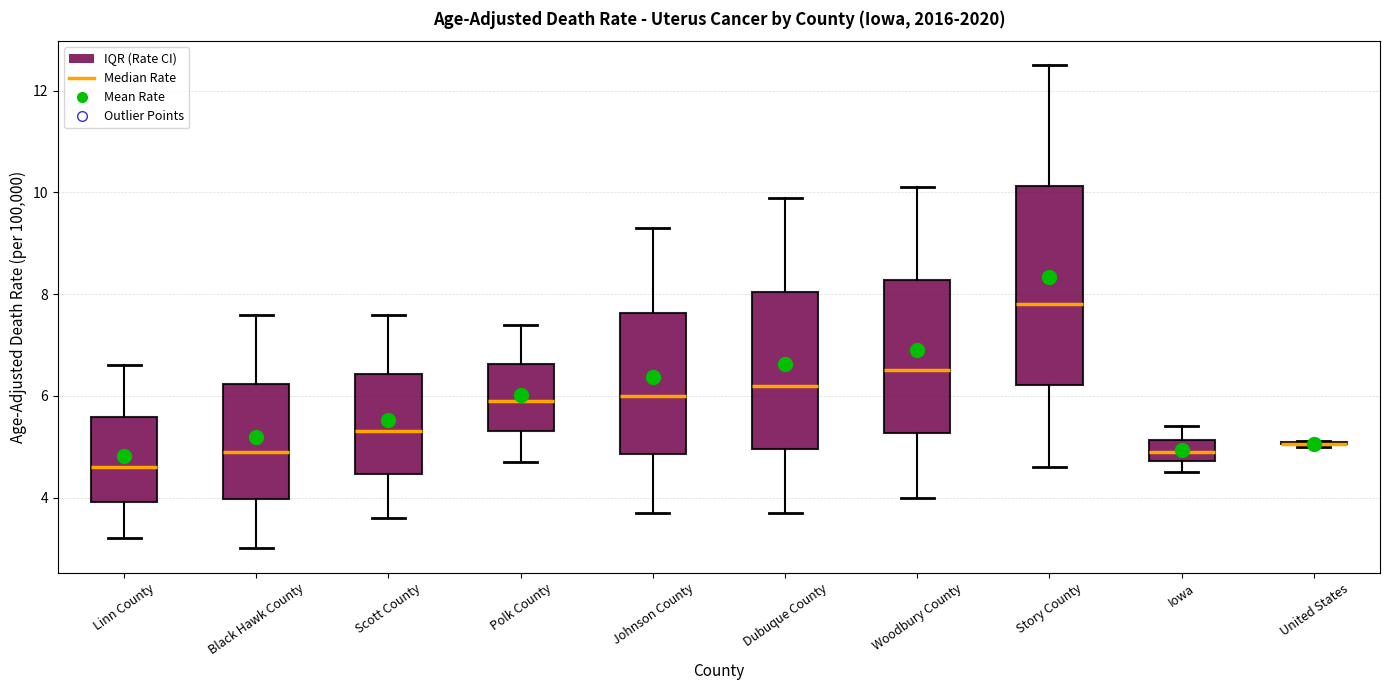

Reading left to right, read every box against the y-axis: the position of its median line, the range the box covers, and the ends of its whiskers. The values are not printed on the chart, so give them approximately, as read against the axis.

Linn County: median 4.6, box 4.0 to 5.6, whiskers 3.2 to 6.6
Black Hawk County: median 5.0, box 4.0 to 6.2, whiskers 3.0 to 7.6
Scott County: median 5.4, box 4.4 to 6.4, whiskers 3.6 to 7.6
Polk County: median 6.0, box 5.4 to 6.6, whiskers 4.8 to 7.4
Johnson County: median 6.0, box 4.8 to 7.6, whiskers 3.8 to 9.4
Dubuque County: median 6.2, box 5.0 to 8.0, whiskers 3.8 to 10.0
Woodbury County: median 6.6, box 5.2 to 8.2, whiskers 4.0 to 10.2
Story County: median 7.8, box 6.2 to 10.2, whiskers 4.6 to 12.6
Iowa: median 5.0, box 4.8 to 5.2, whiskers 4.6 to 5.4
United States: box collapsed to a line at 5.0, whiskers 5.0 to 5.2